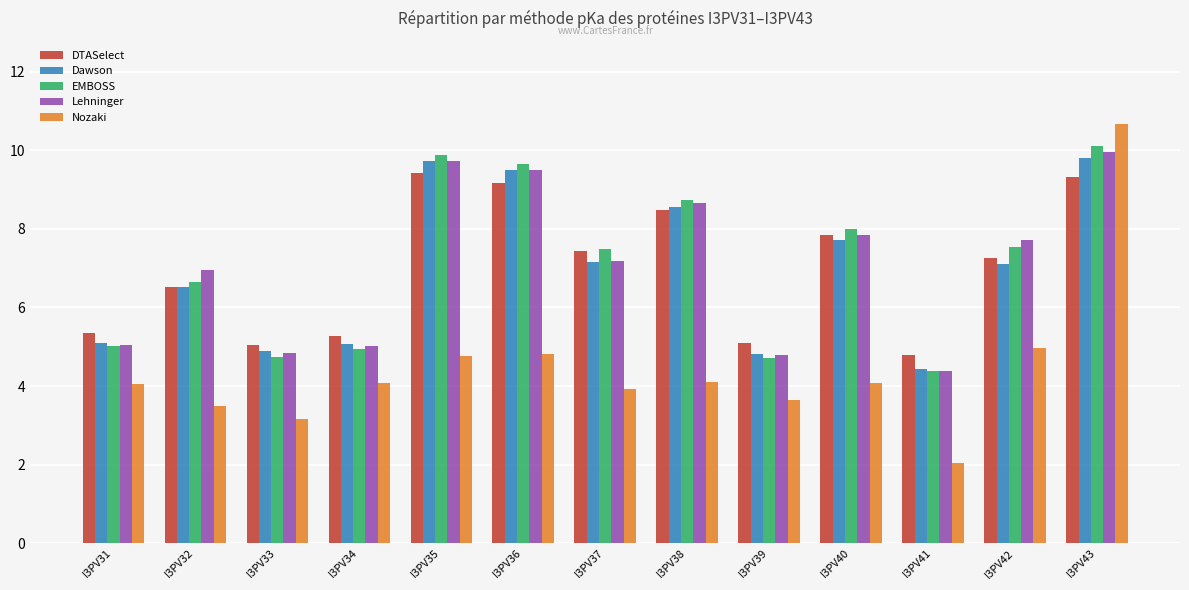

List the series in order of their peak value, lowest first.

DTASelect, Dawson, Lehninger, EMBOSS, Nozaki